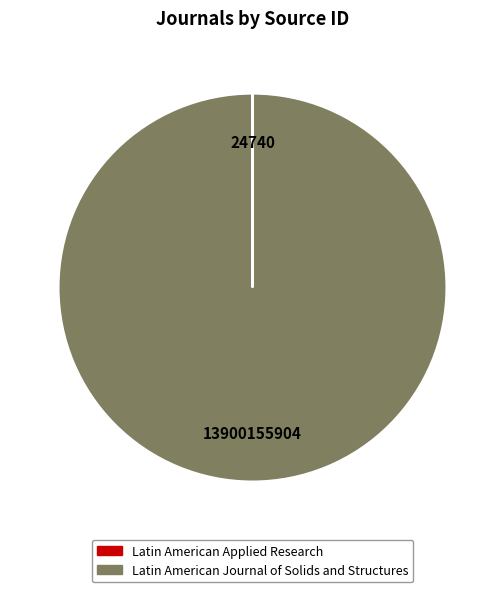

The Latin American Journal of Solids and Structures slice represents 100% of the pie. True or false?

True